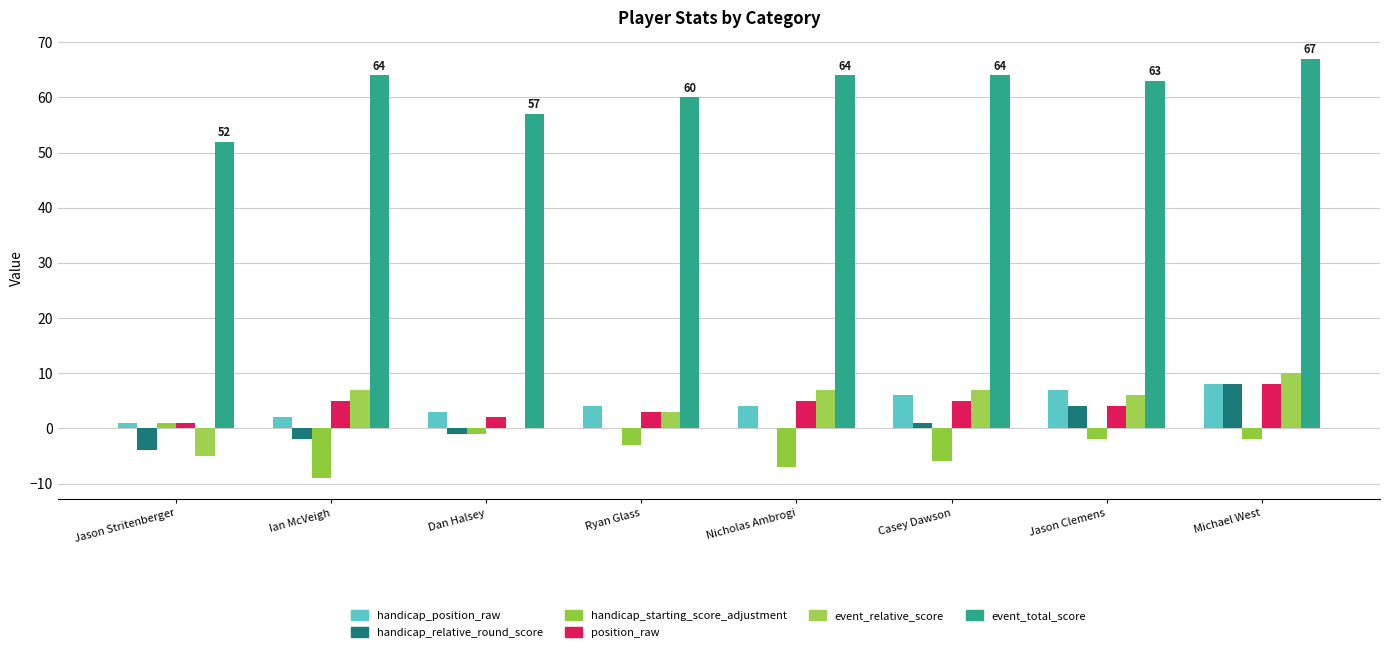

Count the number of categories in the chart.

8